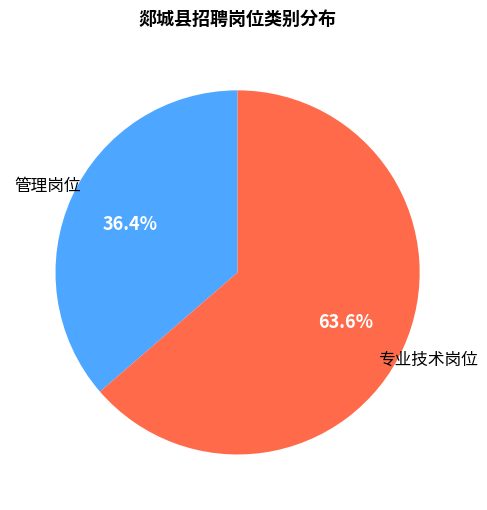

How many slices are in this pie chart?

2